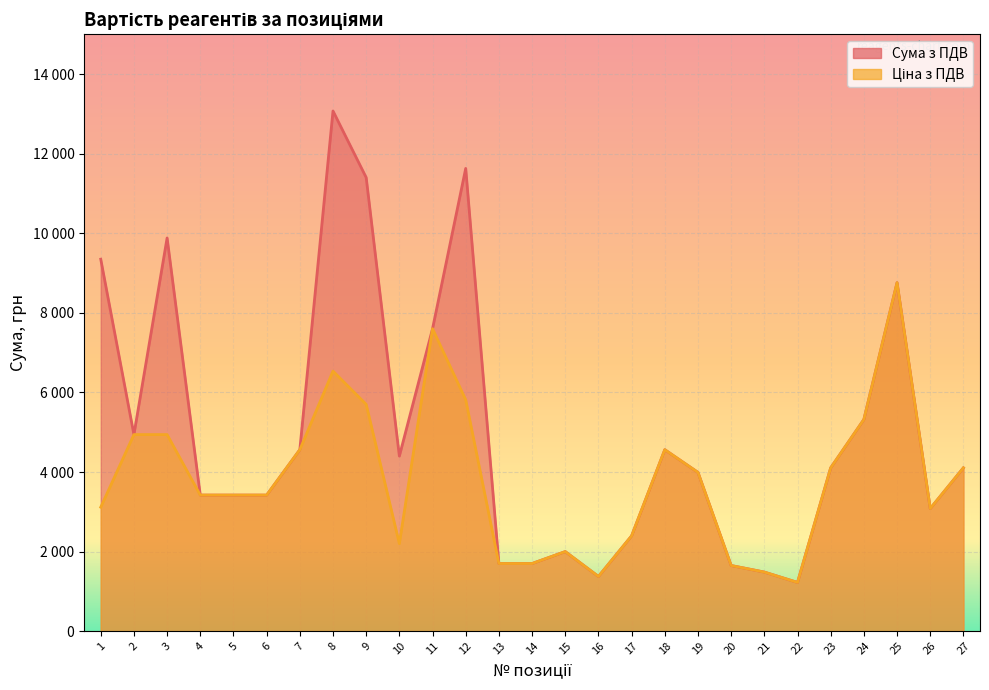

What is the value of the Сума з ПДВ point at the 6th from the left?

3419.7